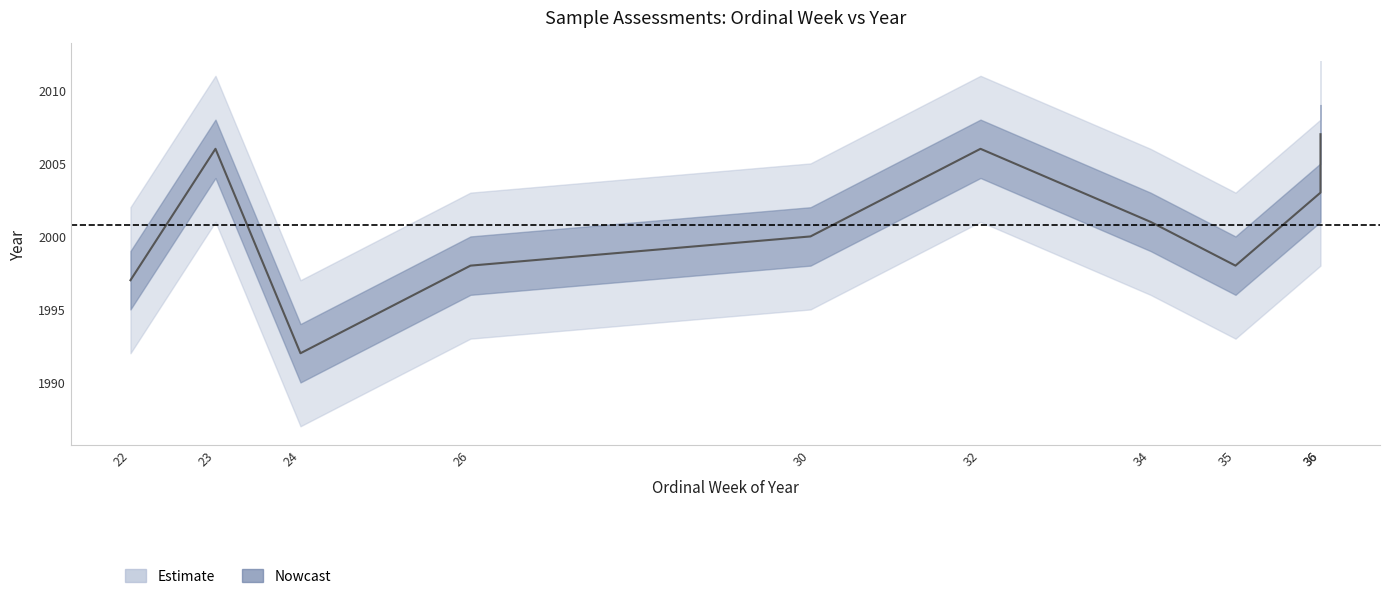

List the labels in order of value, smallest first.

24, 22, 35, 26, 30, 34, 36, 32, 23, 36